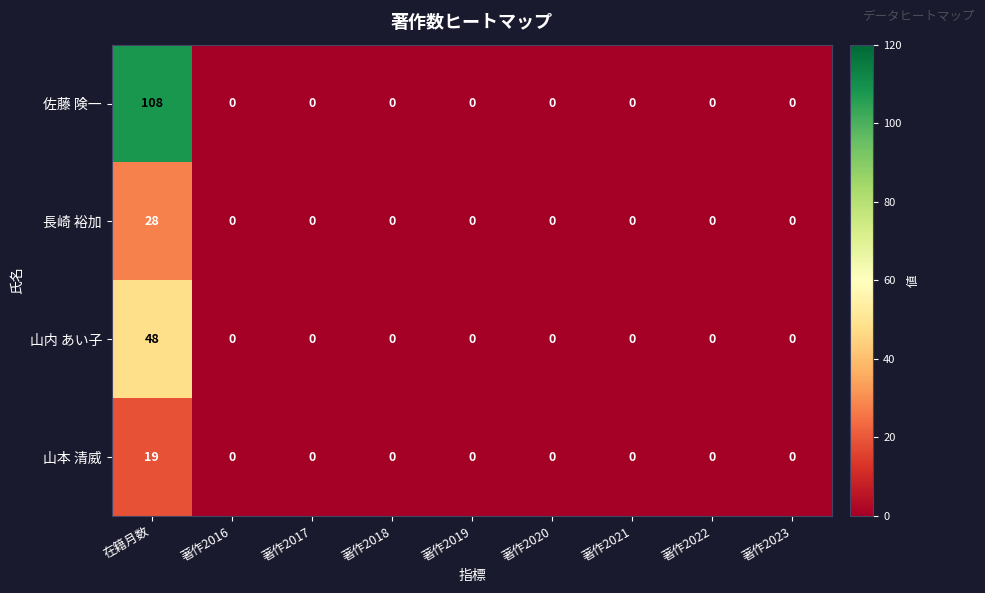

At which category does the chart reach its peak across all series?

在籍月数